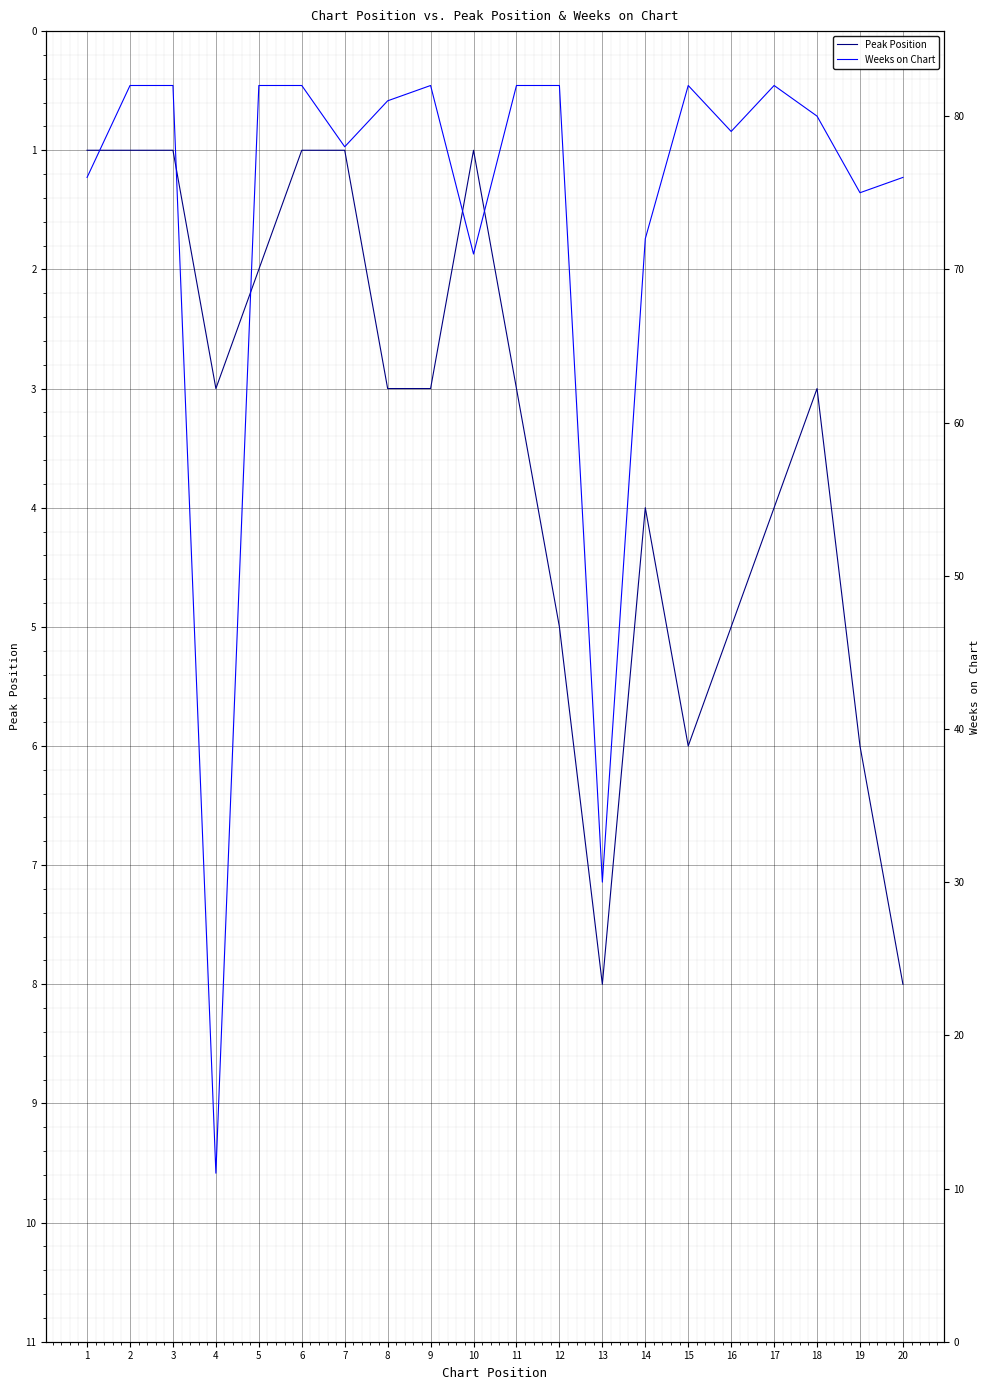

How many values in the Weeks on Chart series are below 81?

10